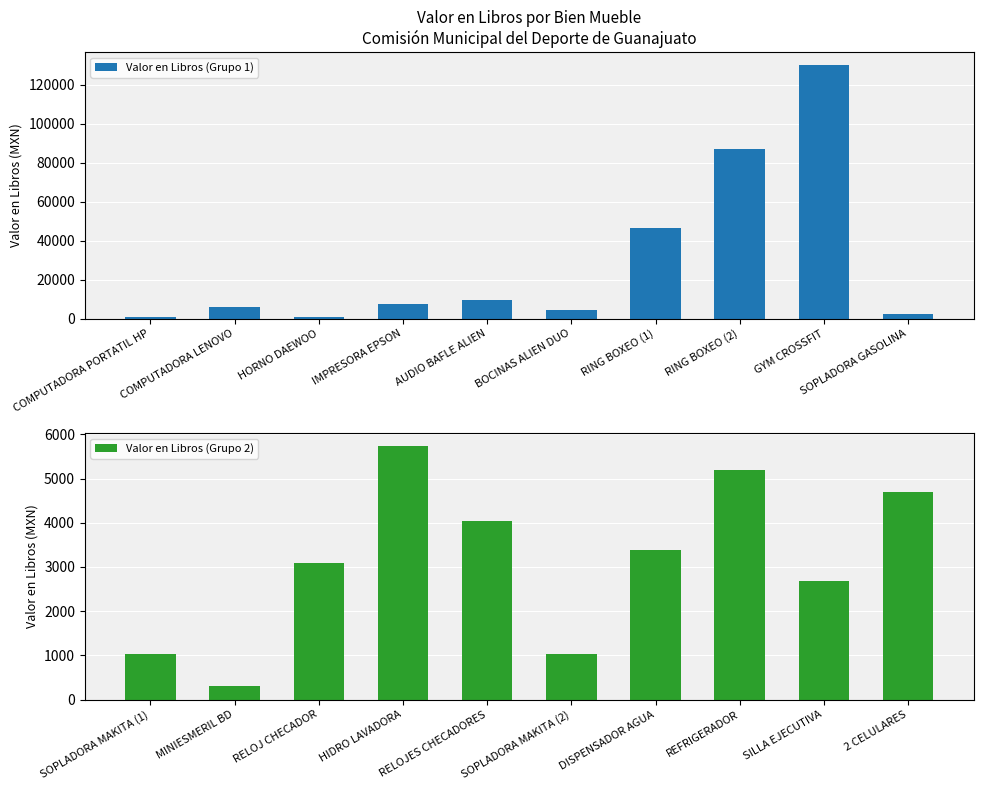

Rank the series by their average value, from highest to lowest.

Valor en Libros (Grupo 1), Valor en Libros (Grupo 2)